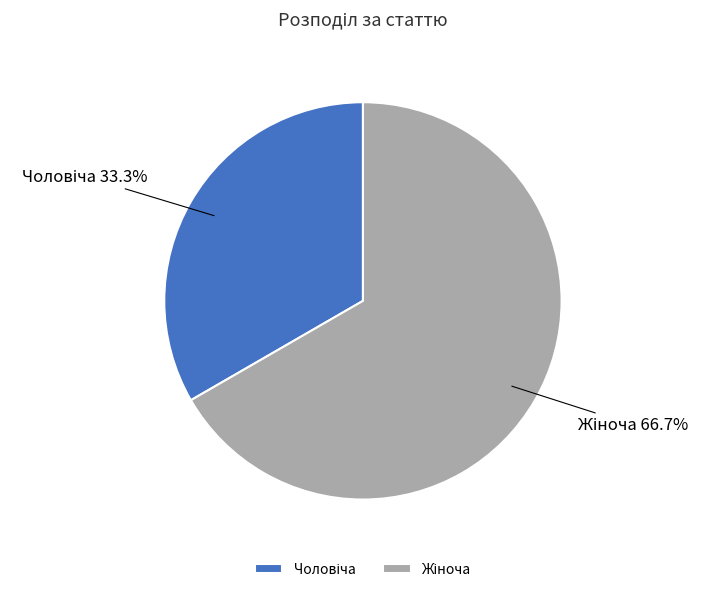

Is there any slice that represents more than half of the pie?

Yes